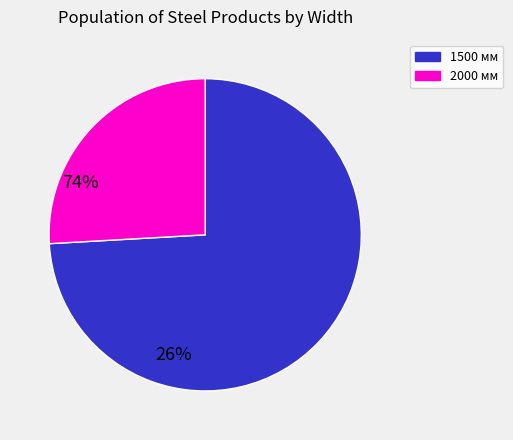

Is there a majority slice in this chart?

Yes